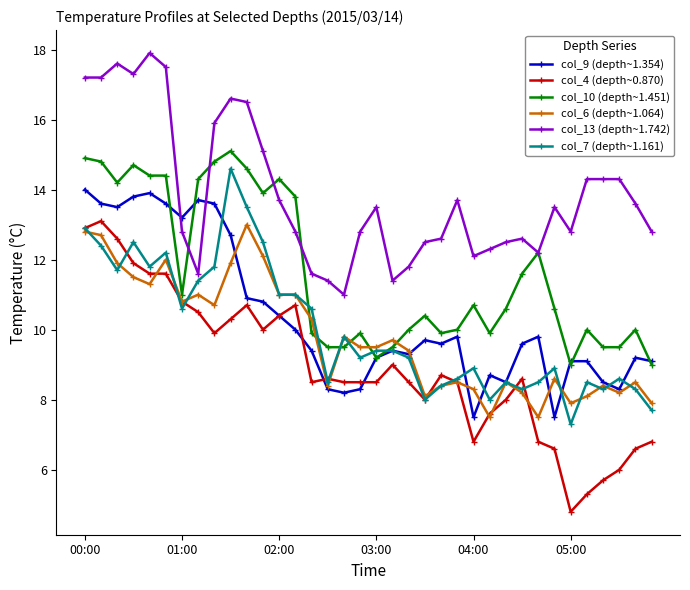

Which series has the widest spread of values?

col_4 (depth~0.870)